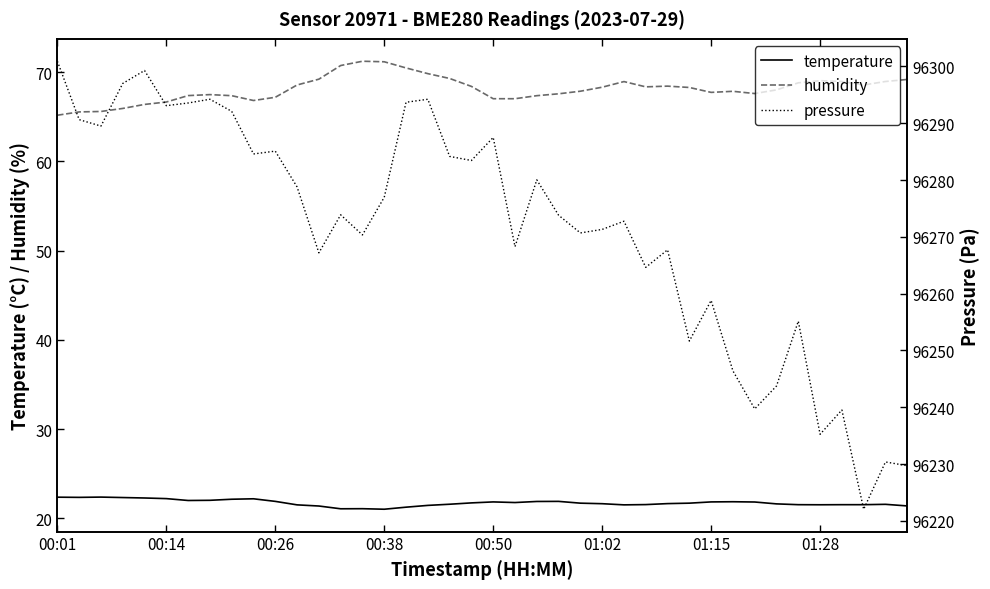

True or false: temperature and humidity cross at least once.

False